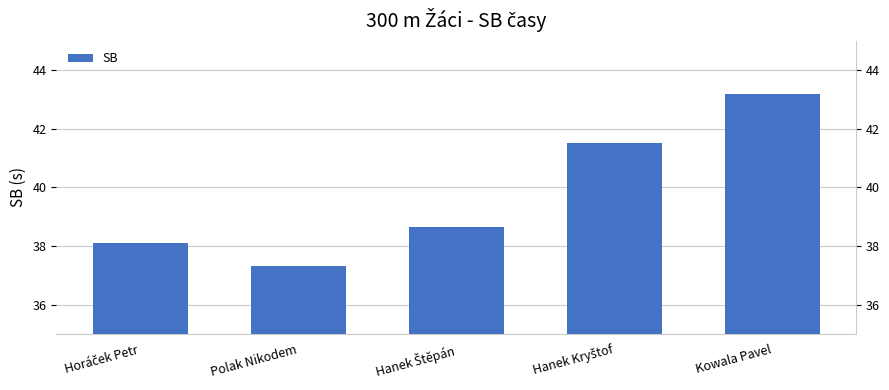

Count the number of data series in this chart.

1